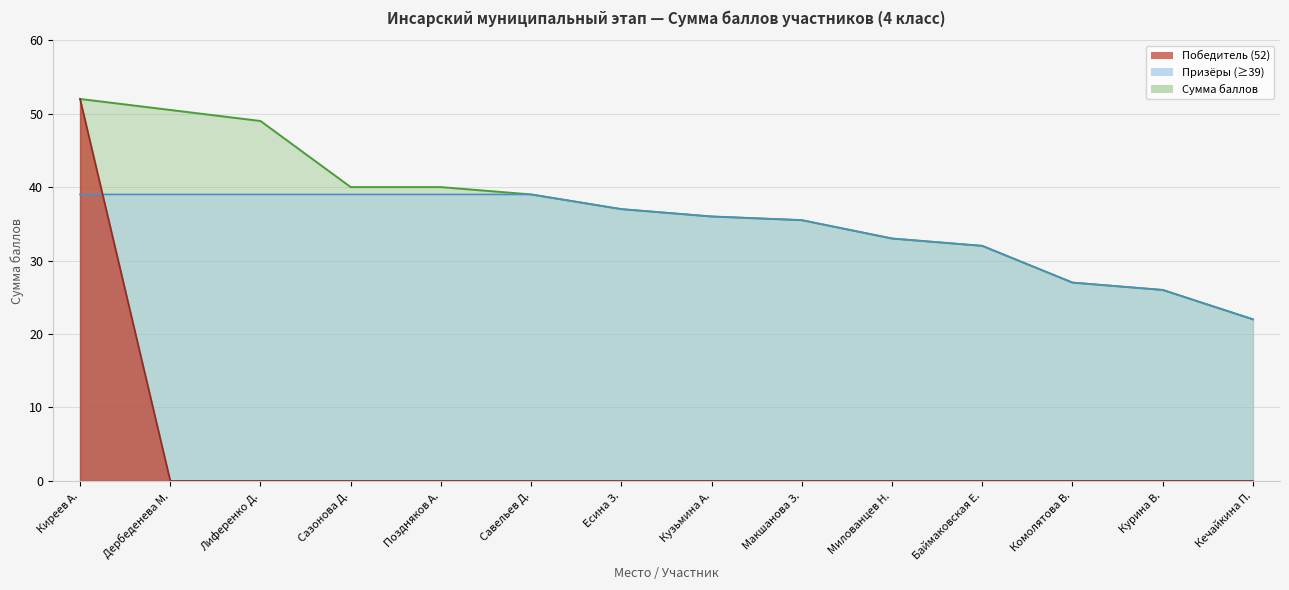

List the labels in order of value, largest first.

Киреев А., Дербеденева М., Лиференко Д., Сазонова Д., Поздняков А., Савельев Д., Есина З., Кузьмина А., Макшанова З., Милованцев Н., Баймаковская Е., Комолятова В., Курина В., Кечайкина П.